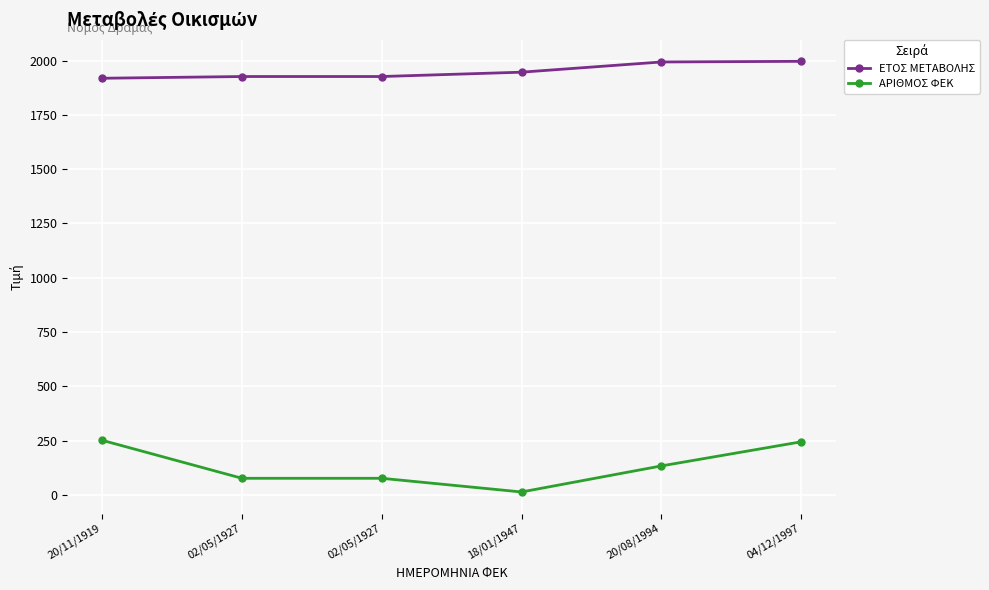

How many series are shown in this chart?

2